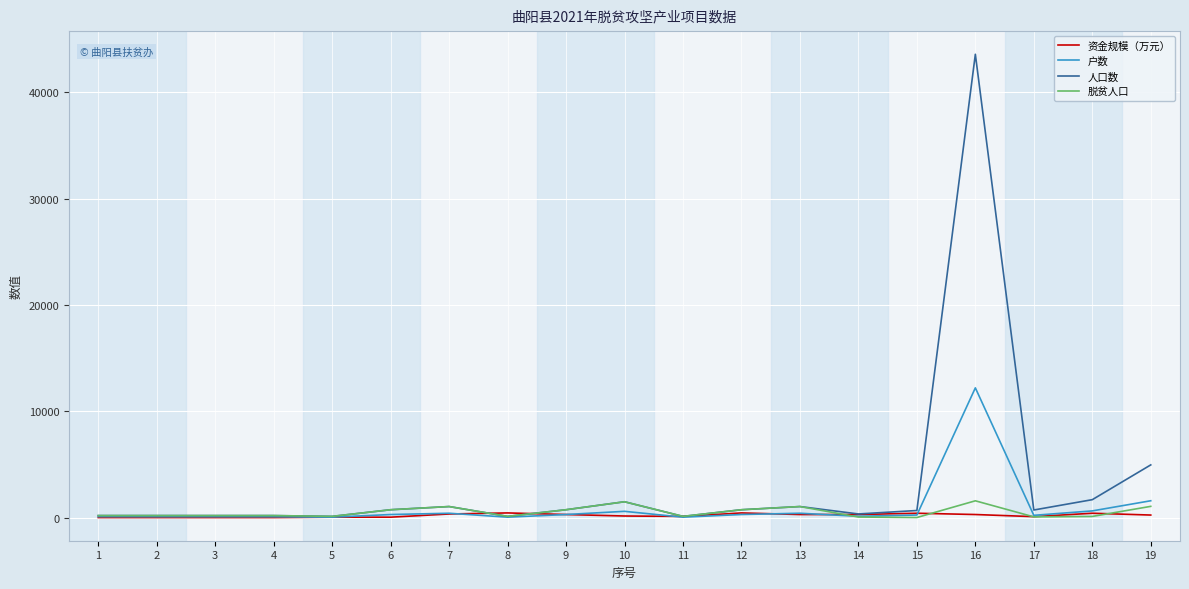

Which series has the largest range (max minus min)?

人口数